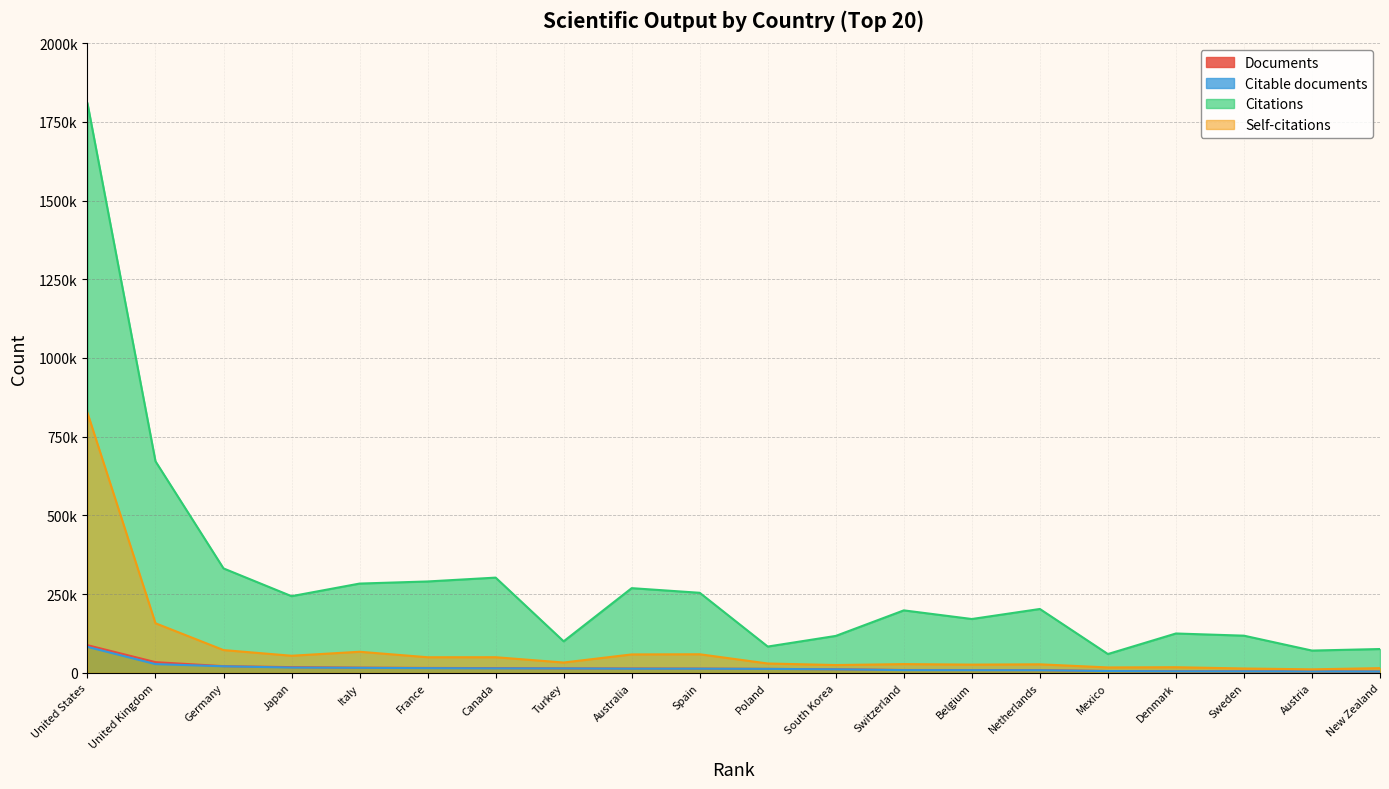

What is the difference between the maximum and minimum values in the Citations series?

1749135